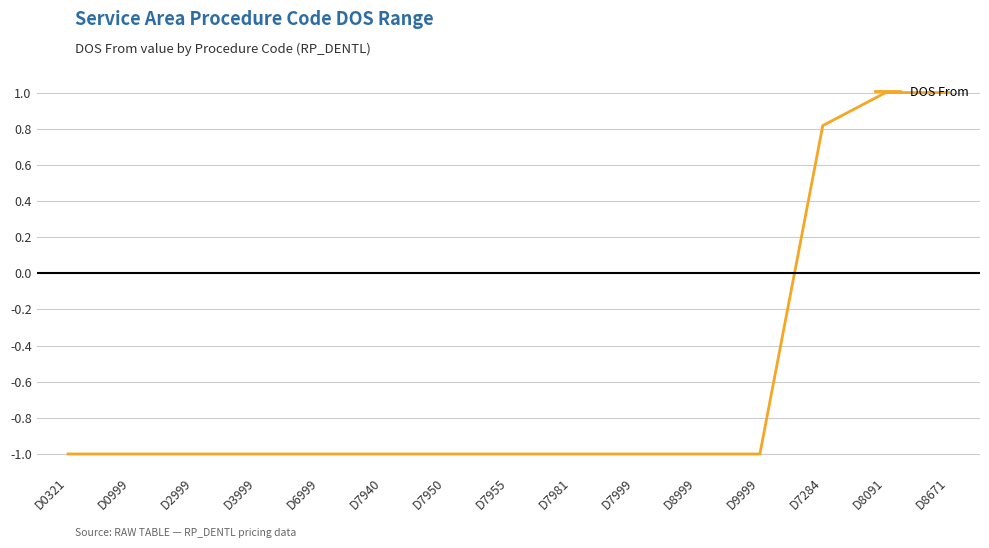

Where is the data nearest to the value 0?

D7284